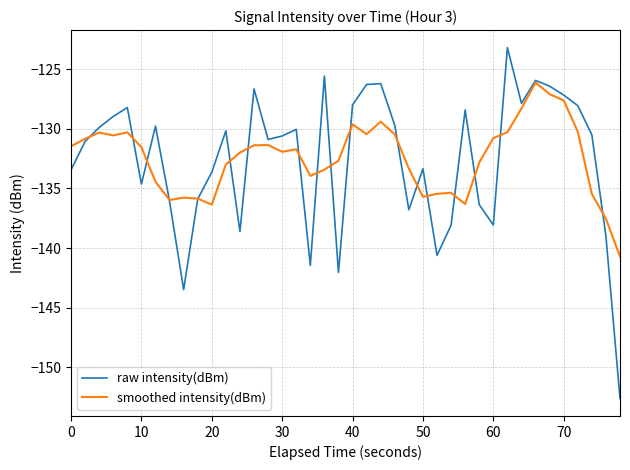

What is the maximum value shown in the chart?

-123.2